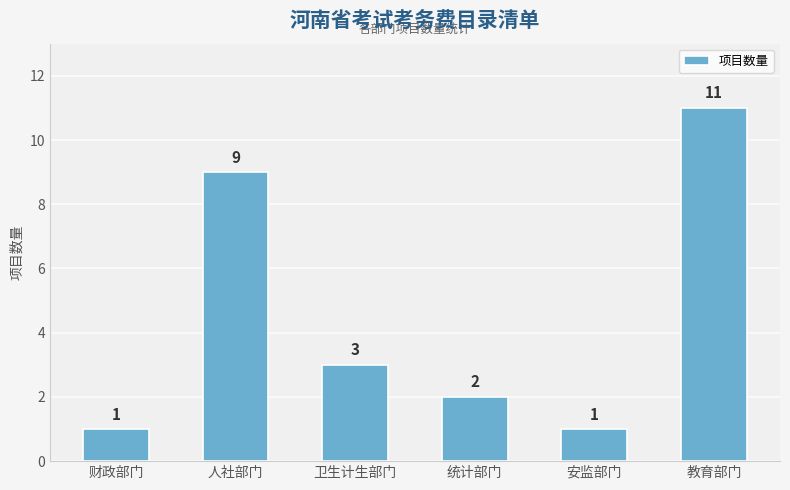

What is the label of the 4th bar from the right?

卫生计生部门